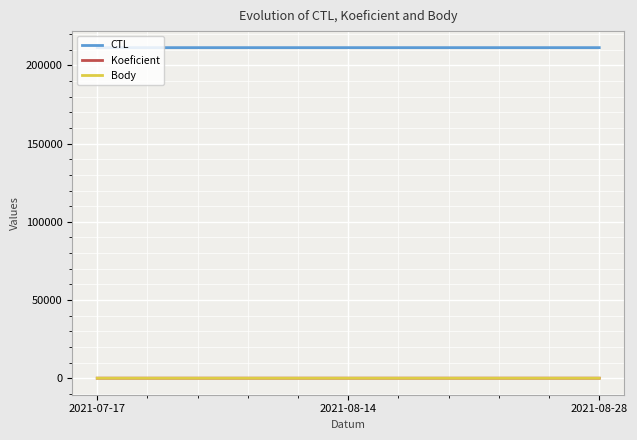

Which series has the largest total across all categories?

CTL